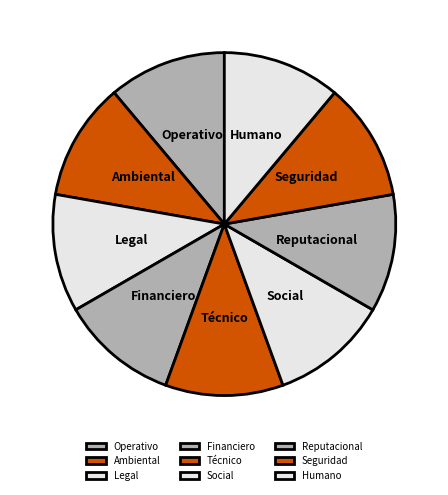

Count the number of slices in the pie.

9